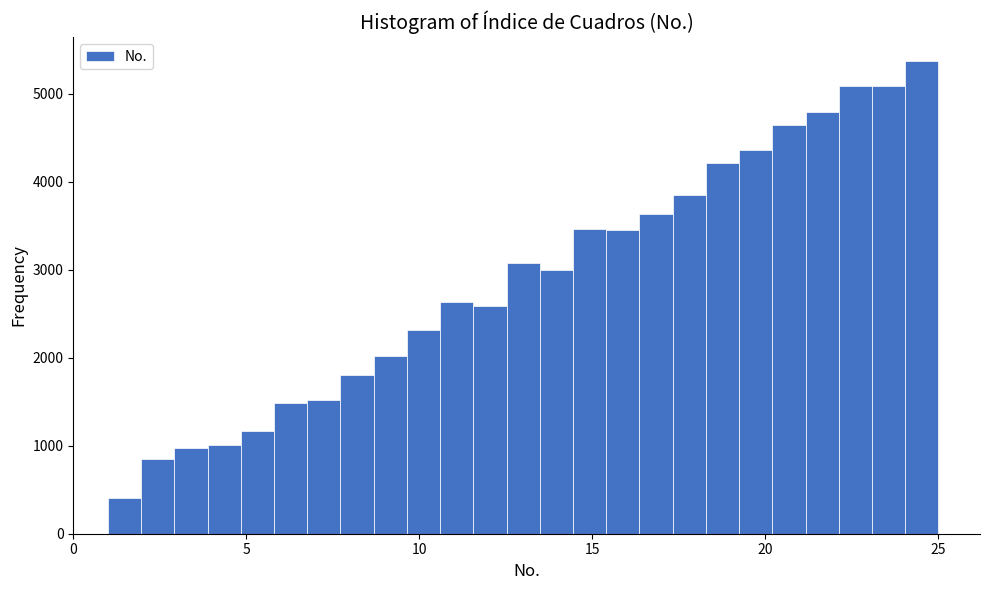

Around what value on the x-axis is the tallest bar? Give the approximate position of its centre, as read against the axis.

24.5